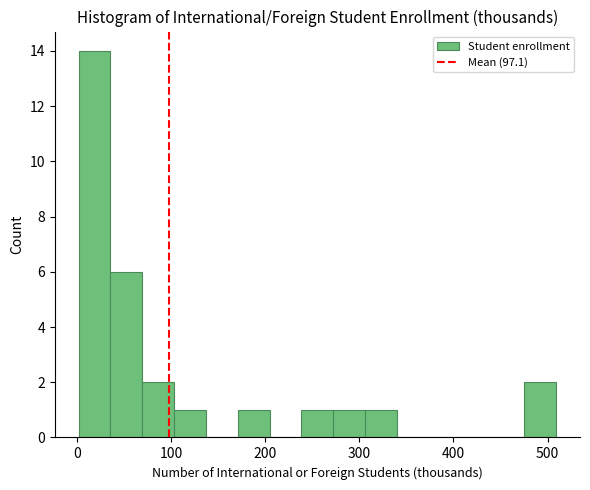

Around what value on the x-axis is the tallest bar? Give the approximate position of its centre, as read against the axis.

20